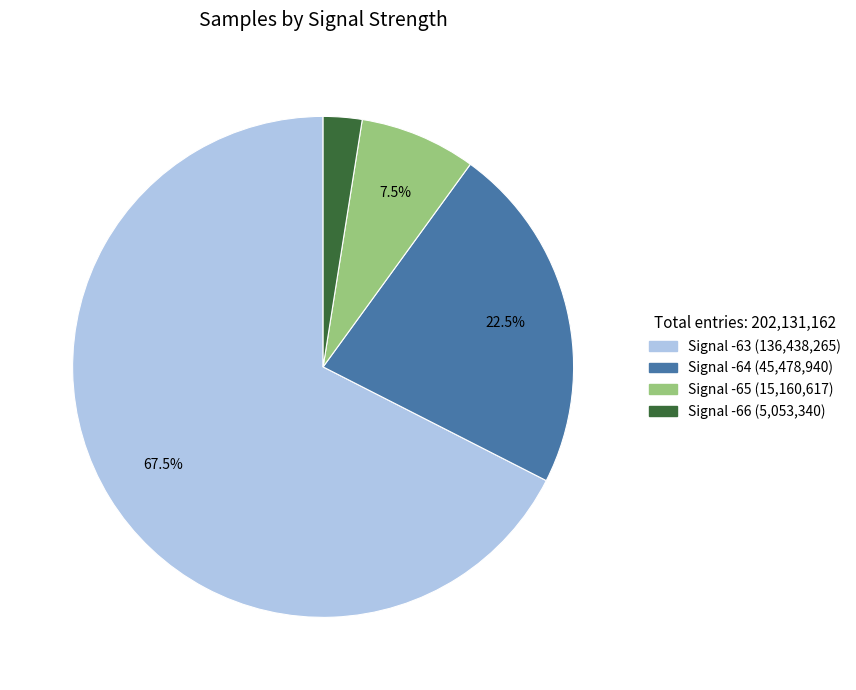

Does any single category account for the majority?

Yes